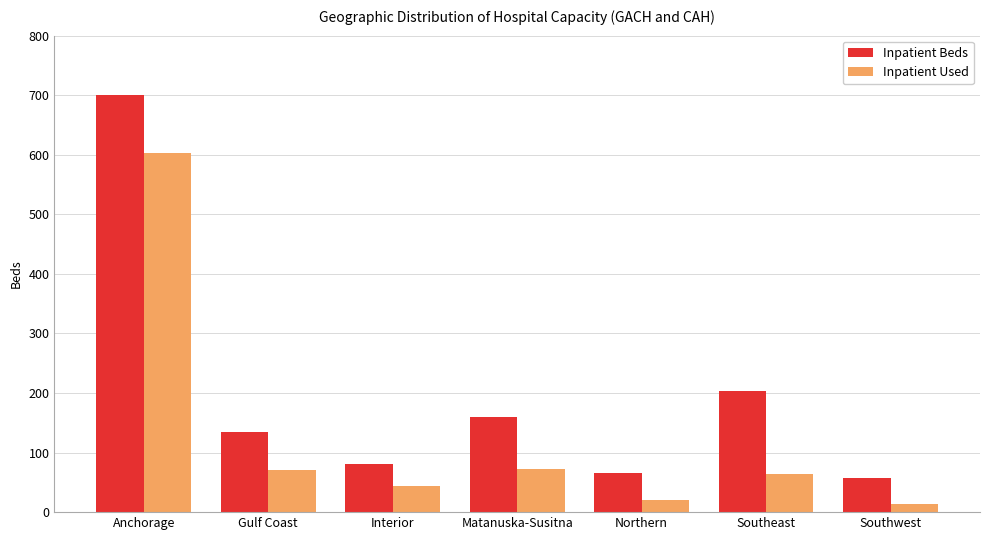

Is it true that Inpatient Beds equals 221 at Matanuska-Susitna?

False